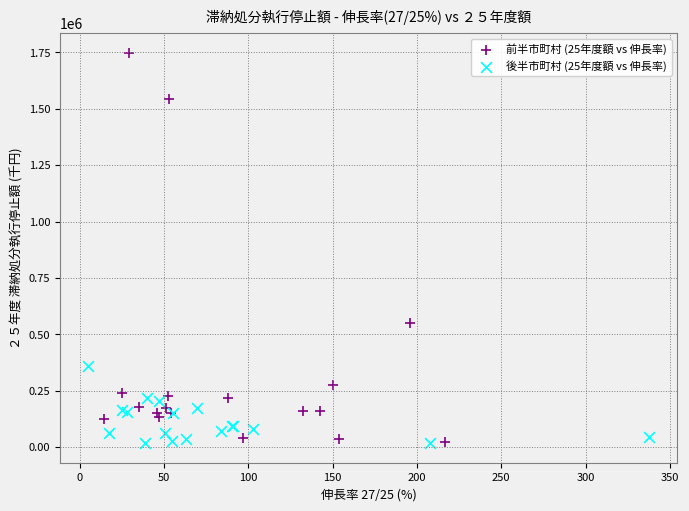

Which series contains the highest Y value?

前半市町村 (25年度額 vs 伸長率)